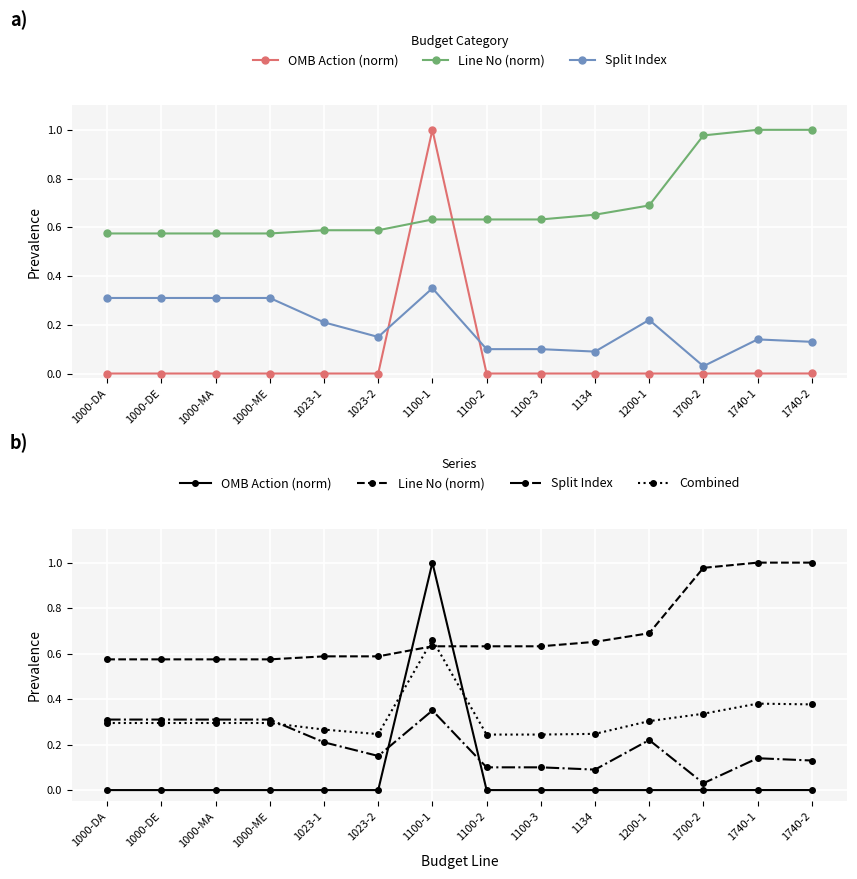

At how many categories does at least one series exceed 0?

14